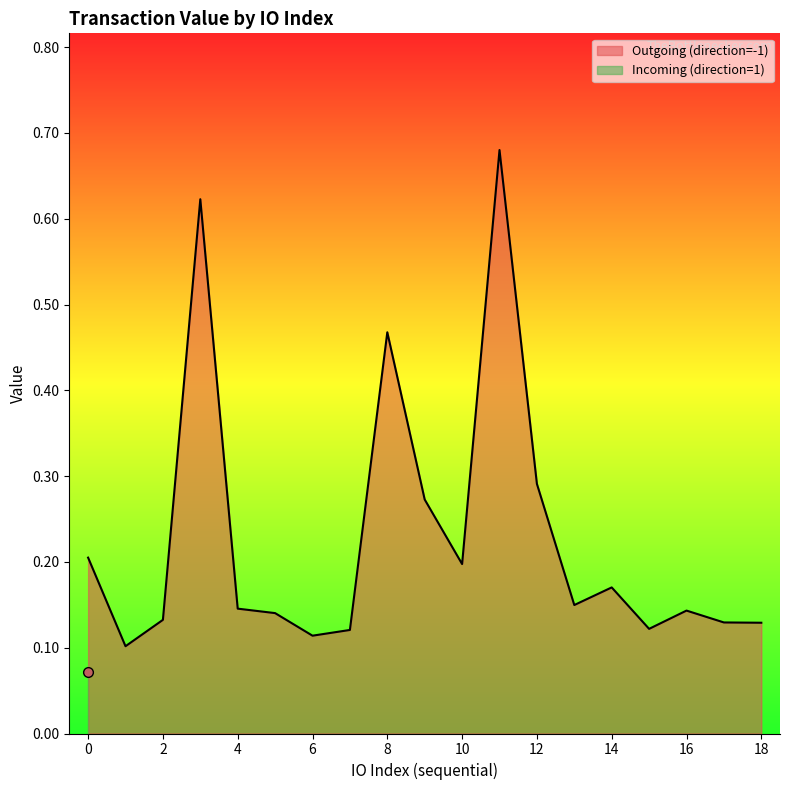

What is the difference between the maximum and second lowest values?

0.6